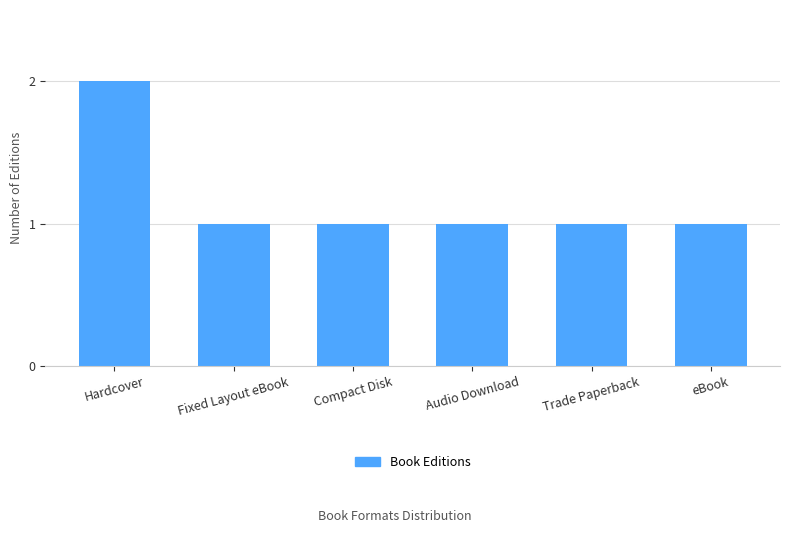

At which category does the chart reach its peak across all series?

Hardcover